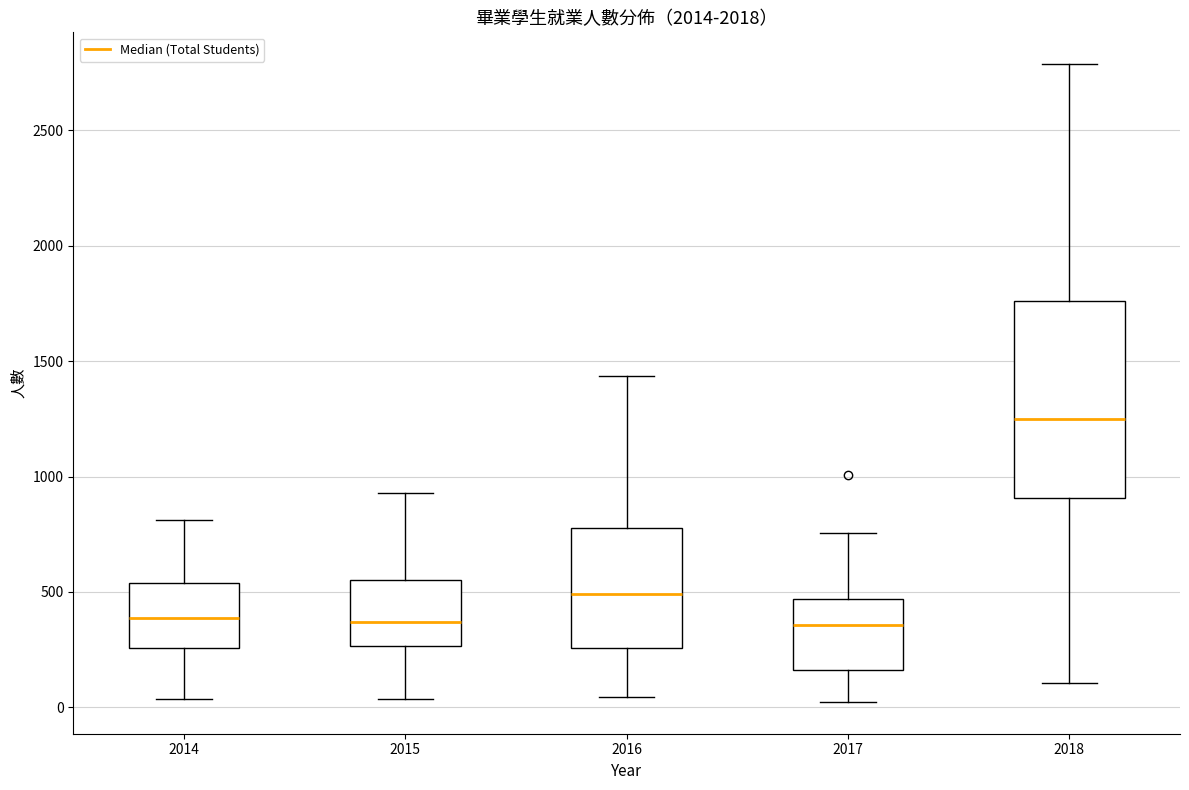

Reading left to right, transcribe this box plot: for each box, give where its median line is, the range the box spans, and where its two whiskers end, as read against the y-axis. The values are not printed on the chart, so give them approximately, as read against the axis.

2014: median 400, box 250 to 550, whiskers 50 to 800
2015: median 350, box 250 to 550, whiskers 50 to 950
2016: median 500, box 250 to 800, whiskers 50 to 1450
2017: median 350, box 150 to 450, whiskers 0 to 750
2018: median 1250, box 900 to 1750, whiskers 100 to 2800